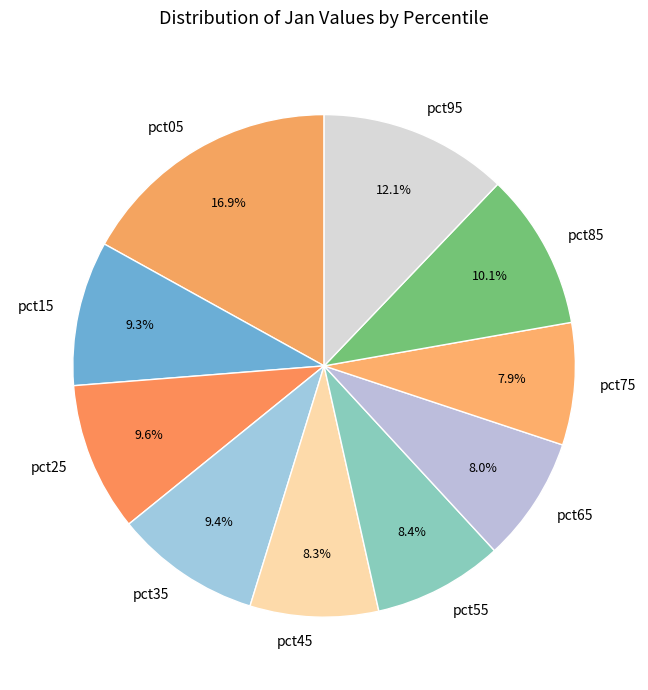

Does pct25 represent more than half of the total?

No